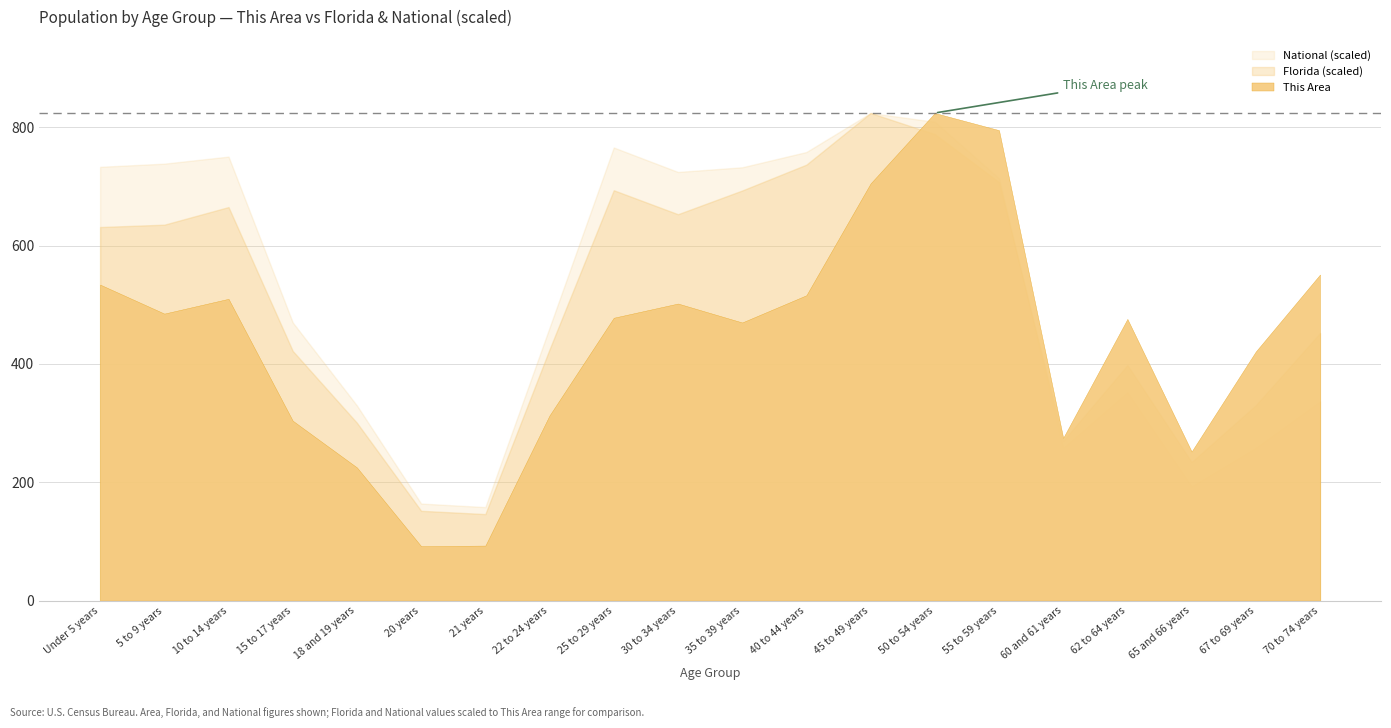

At which category is the sum across all series the highest?

45 to 49 years